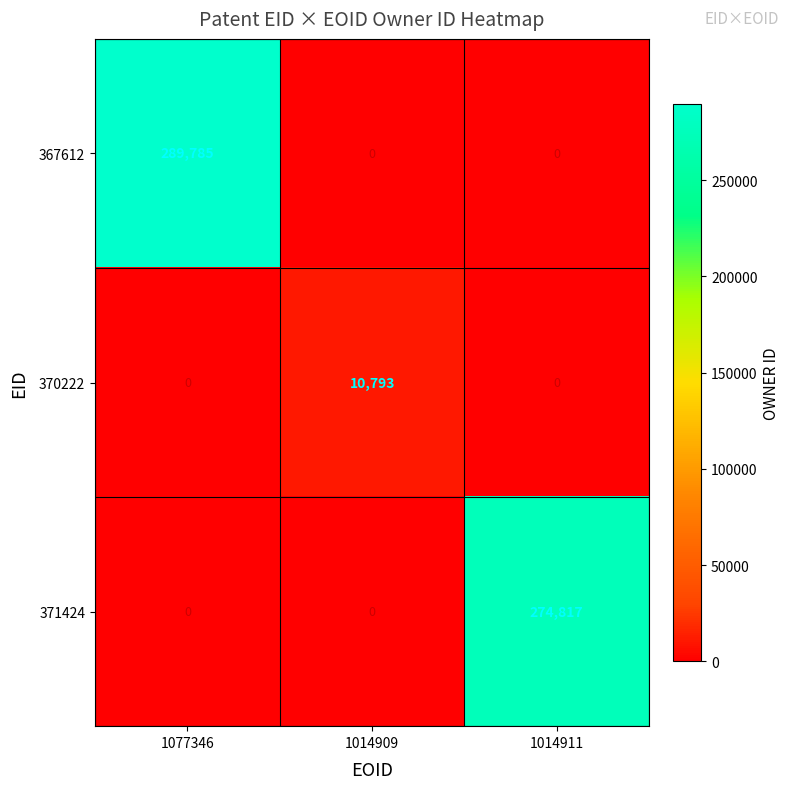

Rank the series by their maximum value, from highest to lowest.

367612, 371424, 370222